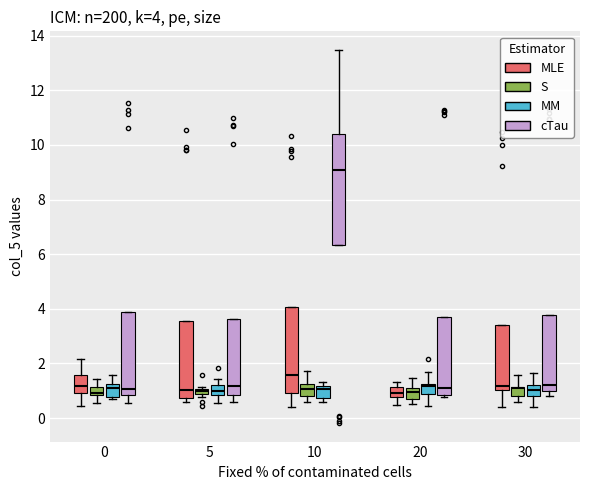

Comparing the boxes themselves (not the whiskers), which one is the tallest?

10 (cTau)